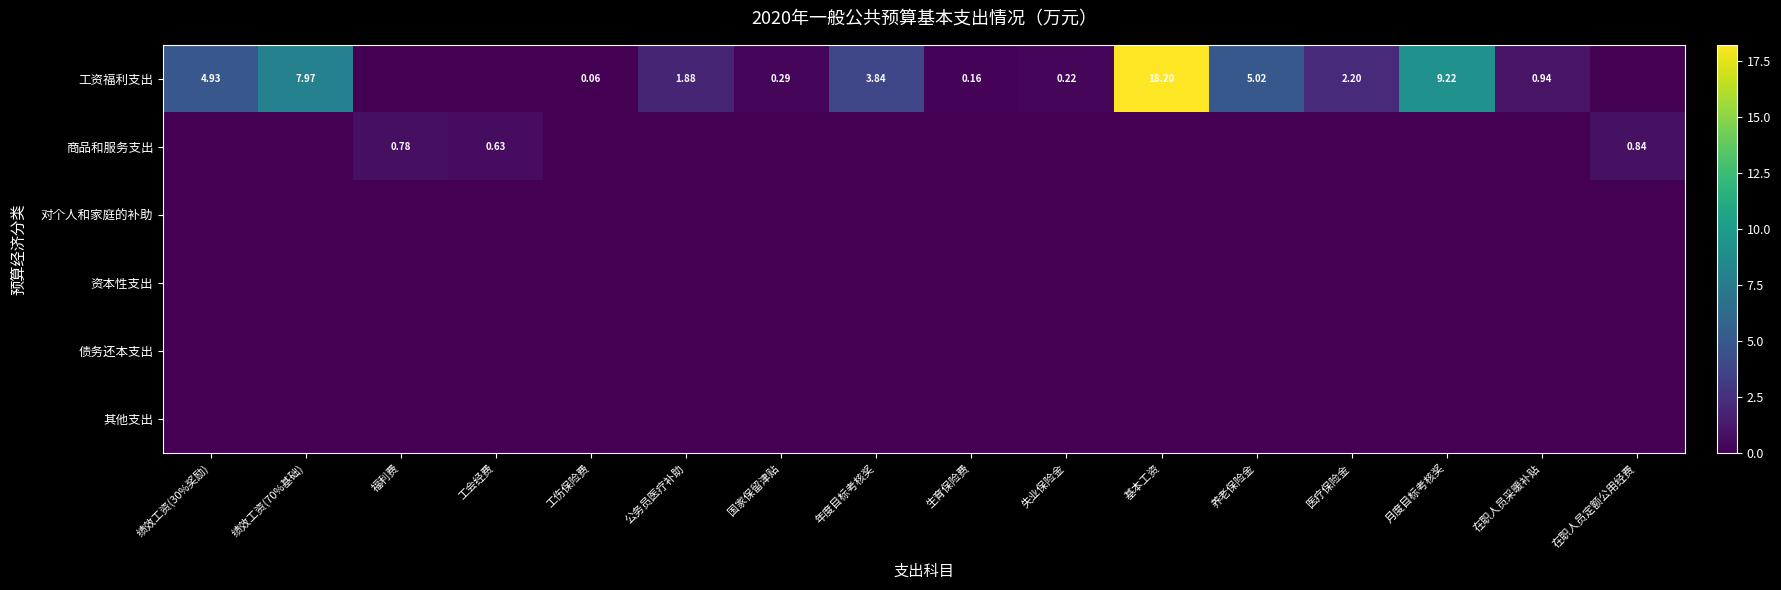

What is the highest value of the 商品和服务支出 series?

0.8